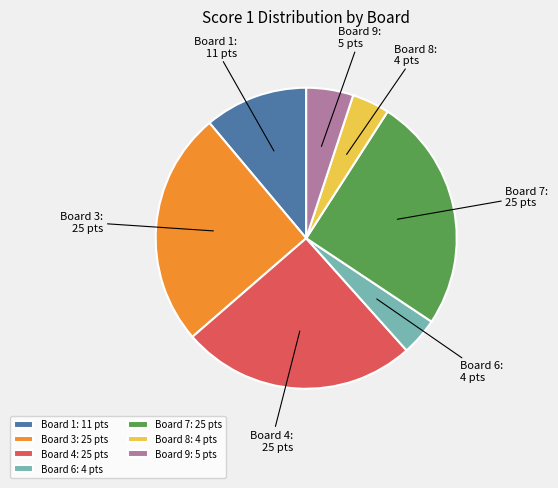

Is it true that Board 6: 4 pts is 4% of the pie?

True